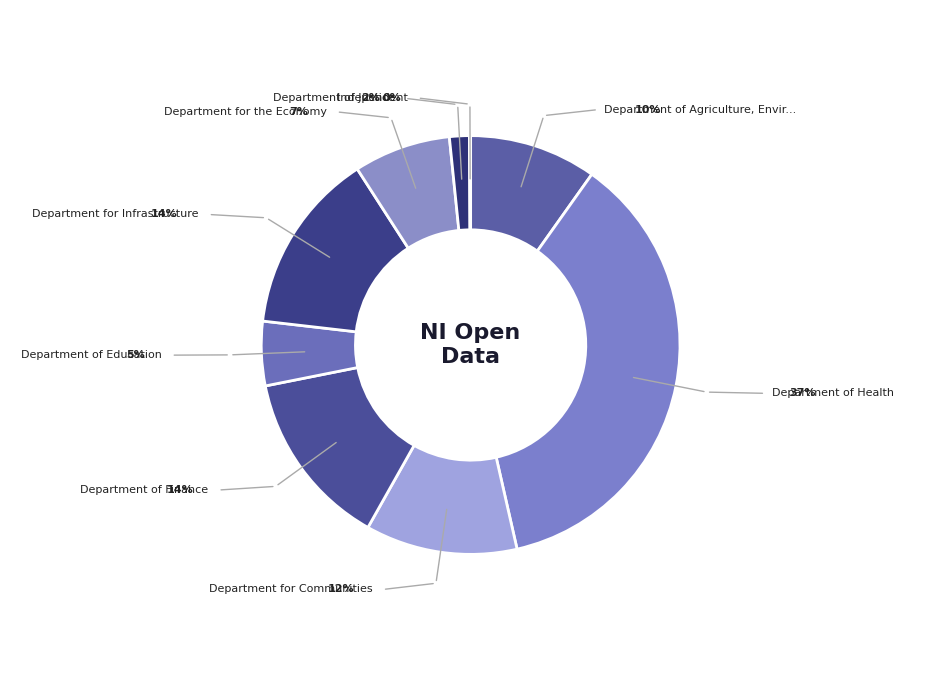

To the nearest percent, what portion does Department of Finance represent?

14%